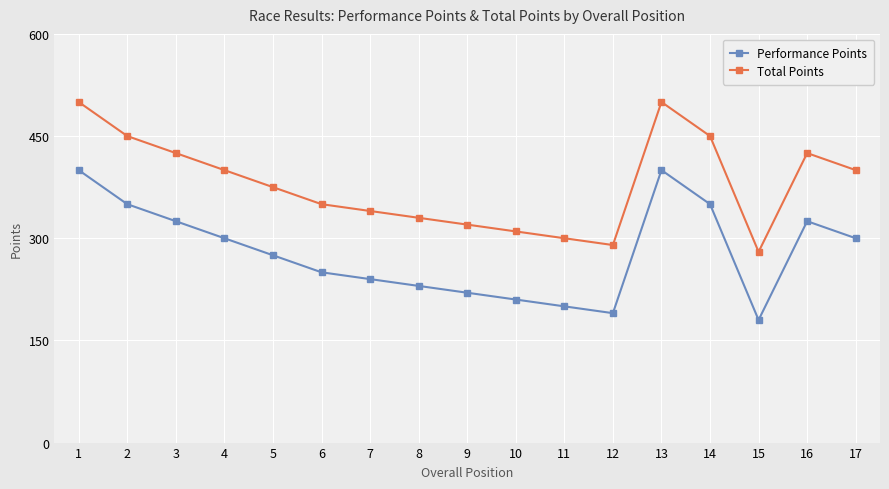

Which category has the lowest value across all series?

15